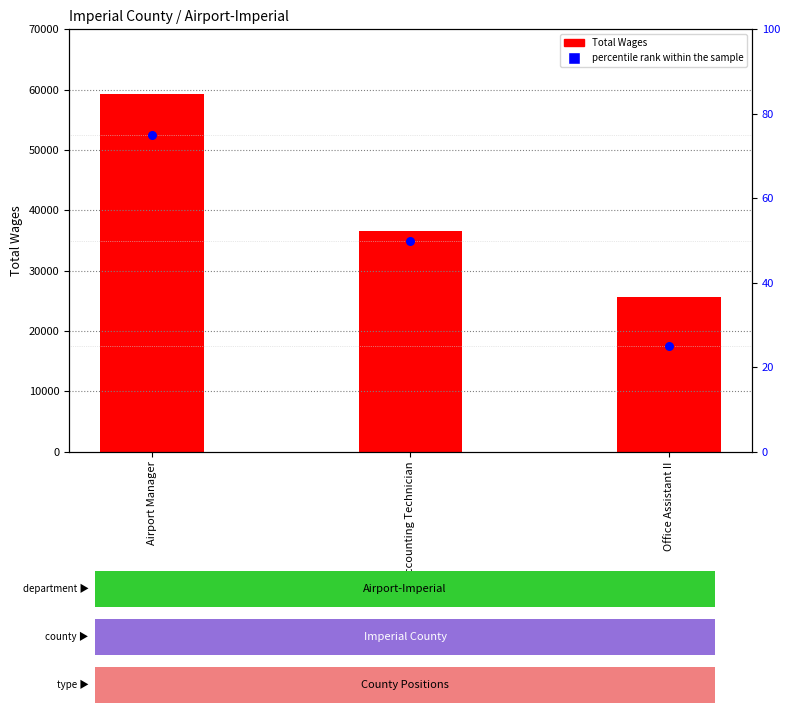

At which category is the sum across all series the highest?

Airport Manager